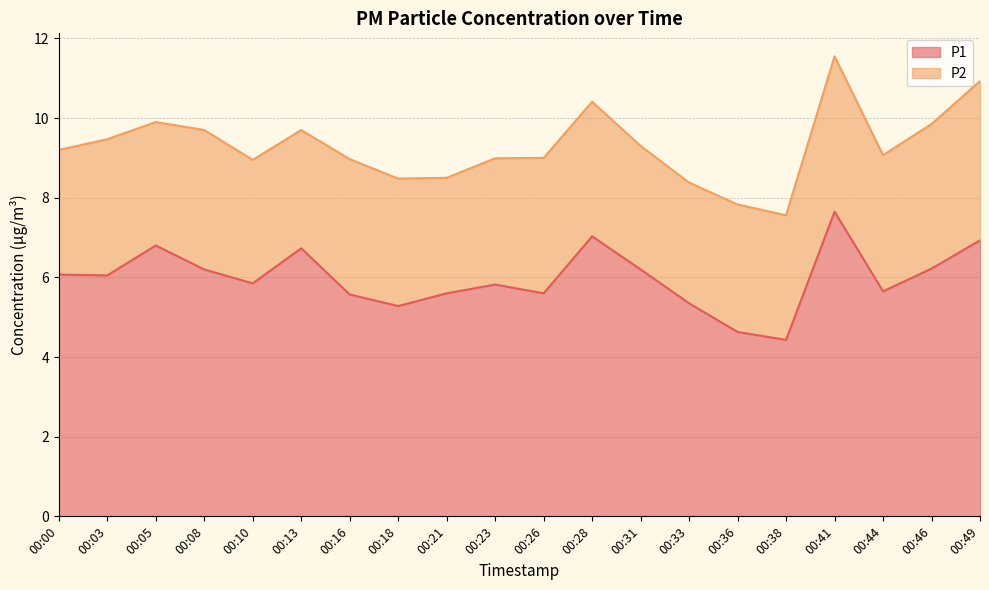

Rank the categories by value from lowest to highest.

00:38, 00:36, 00:18, 00:33, 00:16, 00:21, 00:26, 00:44, 00:23, 00:10, 00:03, 00:00, 00:08, 00:31, 00:46, 00:13, 00:05, 00:49, 00:28, 00:41